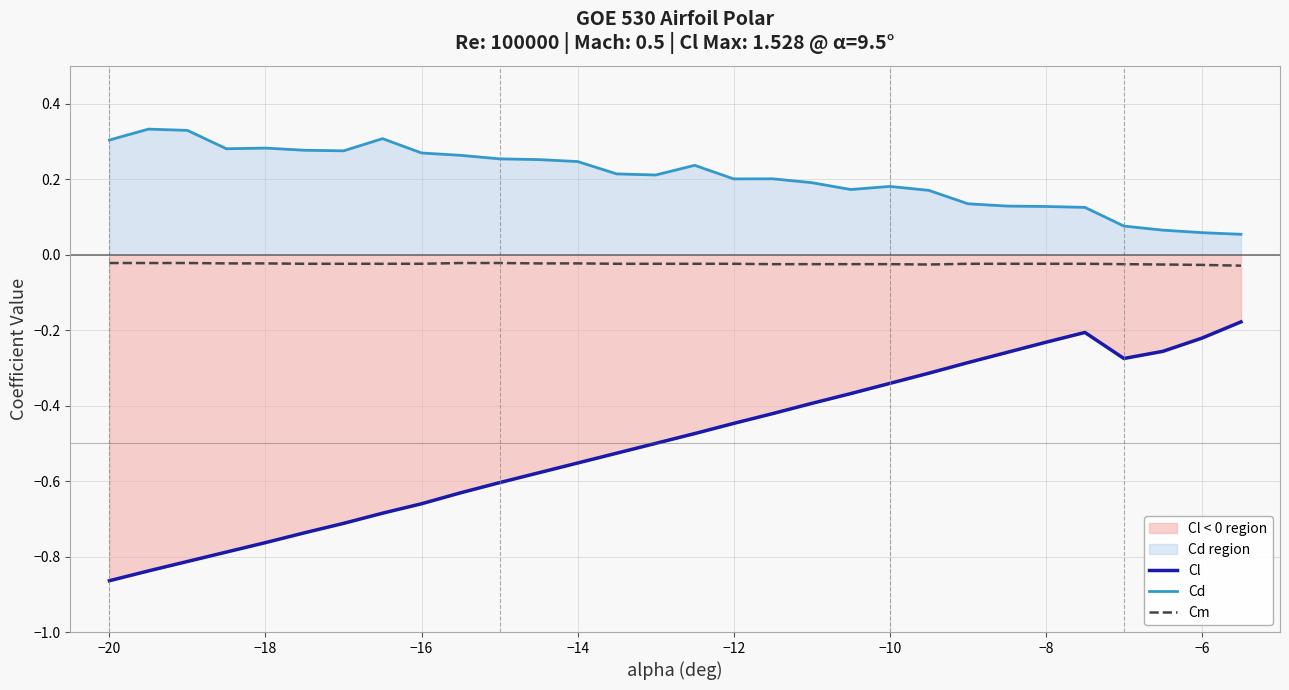

In Cd, how many points are lower than both neighbors (excluding endpoints)?

5